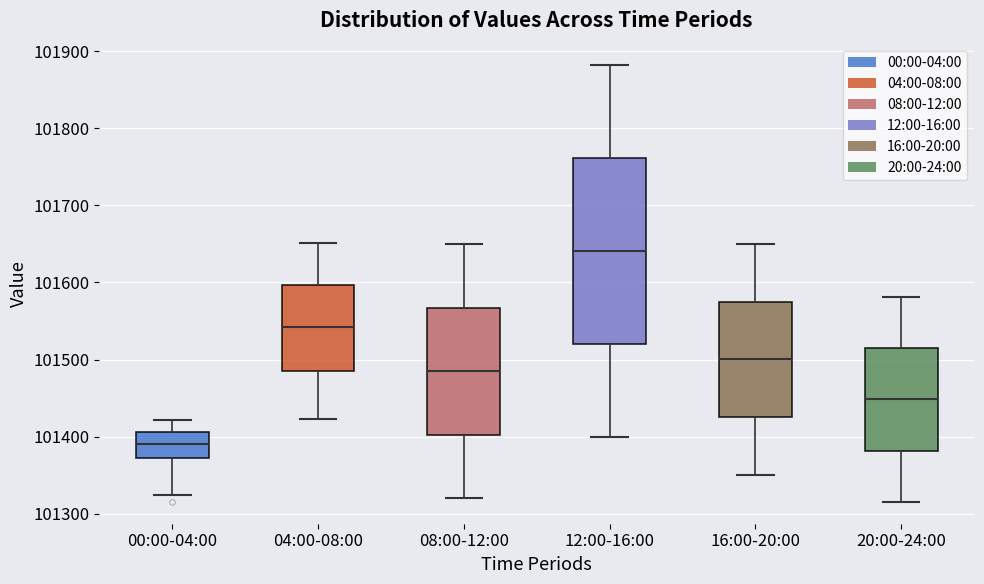

Which box has the highest median line?

12:00-16:00